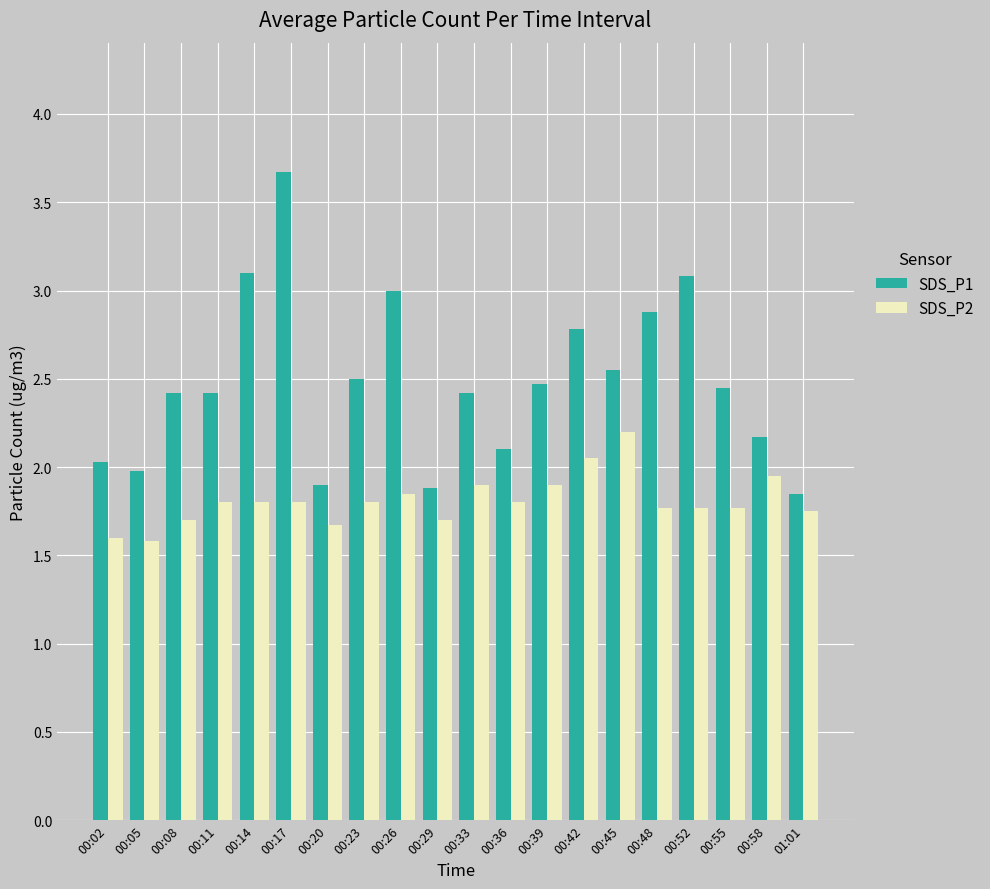

Which label corresponds to the largest value in the chart?

00:17